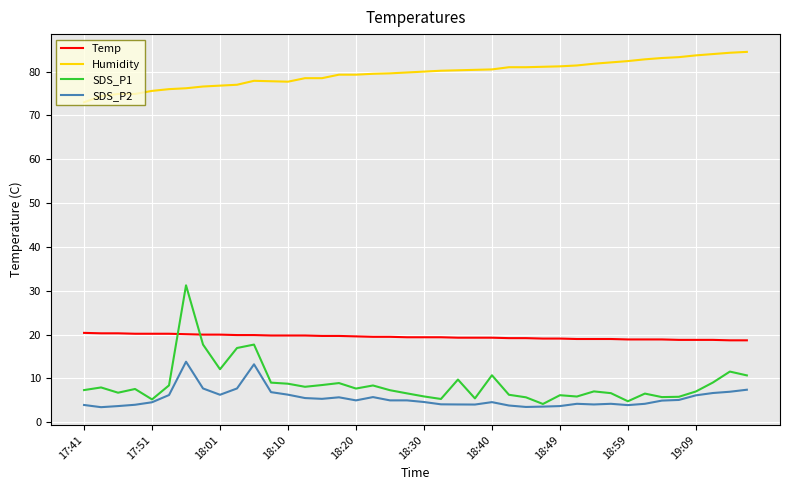

What is the minimum value for Temp?

18.7